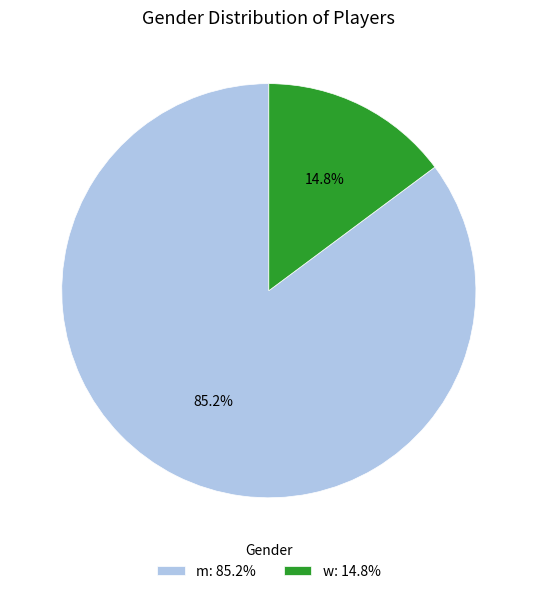

True or false: w accounts for 22% of the total.

False